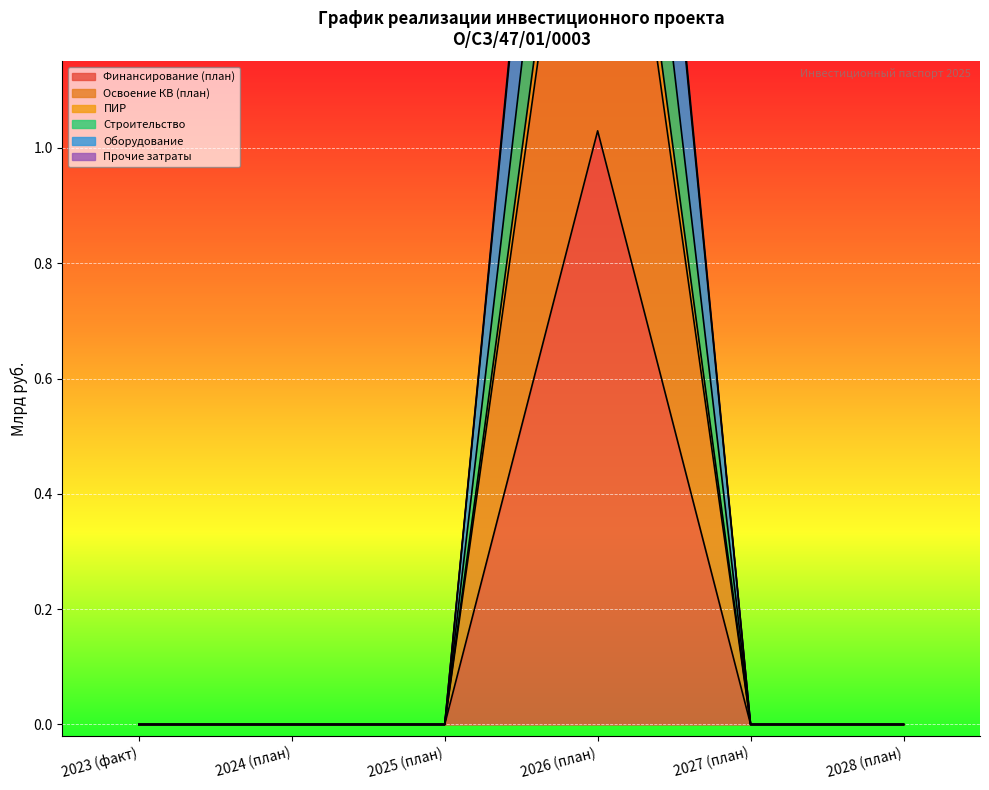

At 2028 (план), list the series in order from smallest to largest.

Финансирование (план), Освоение КВ (план), ПИР, Строительство, Оборудование, Прочие затраты